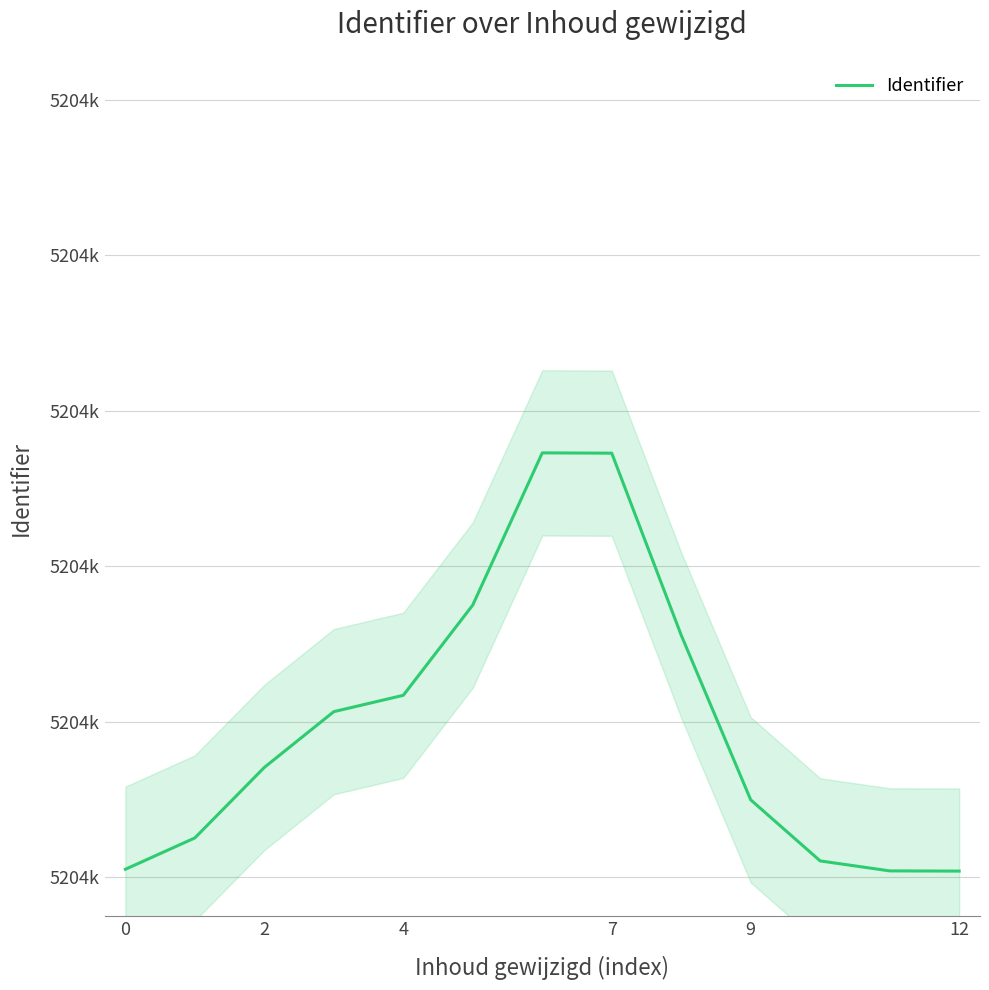

Does the chart display data point markers on the line(s)?

No